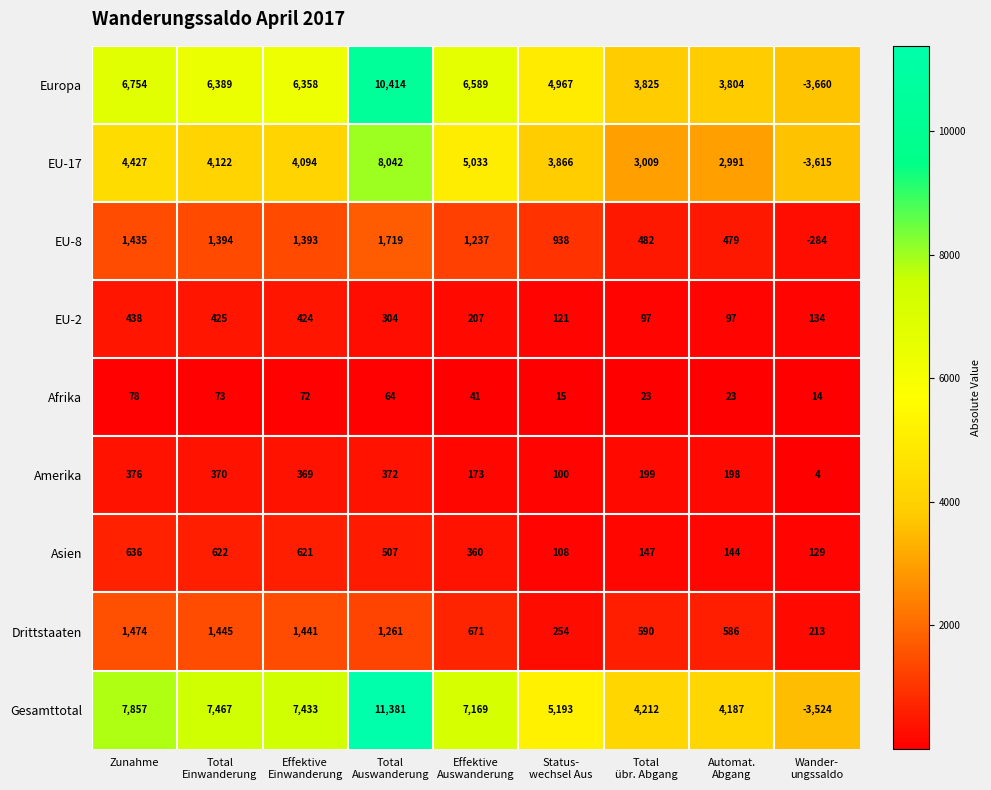

How many data points in Afrika are less than 41?

4